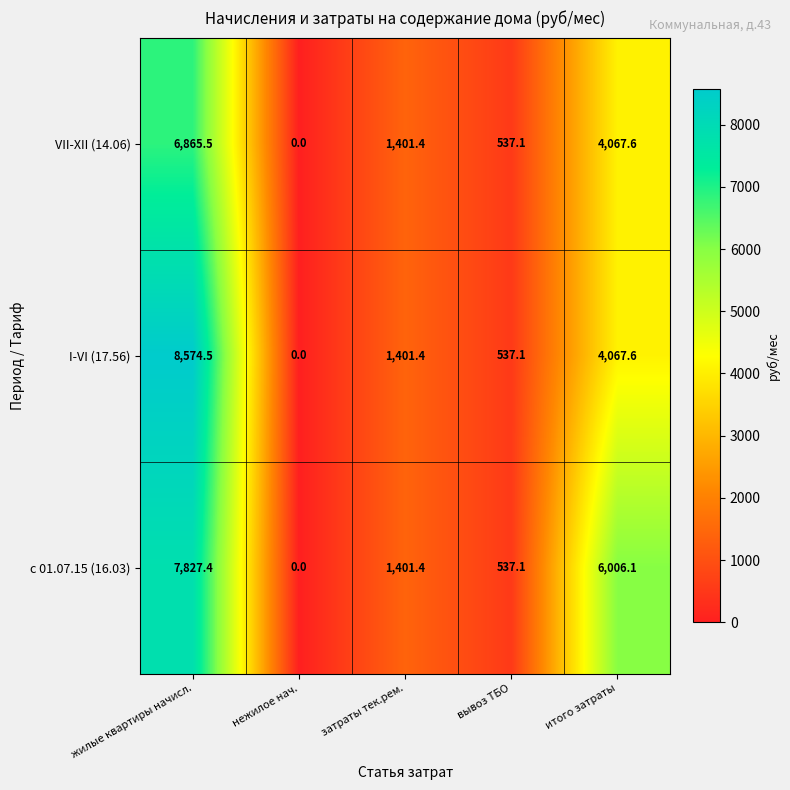

What is the sum of the VII-XII (14.06) values at вывоз ТБО and затраты тек.рем.?

1938.5